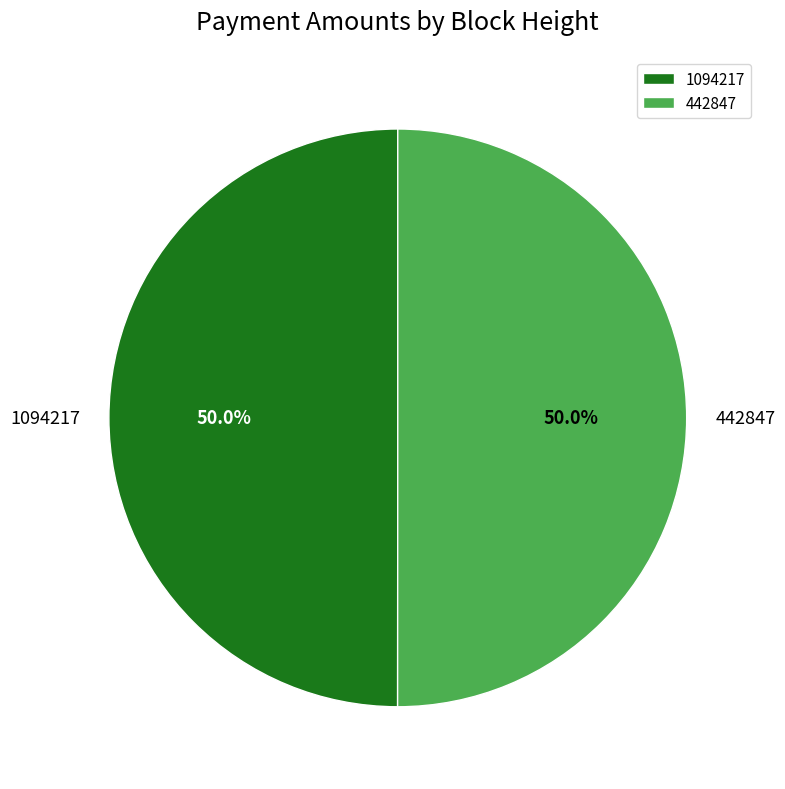

Approximately how many times larger is the value at 442847 compared to 1094217?

1.0